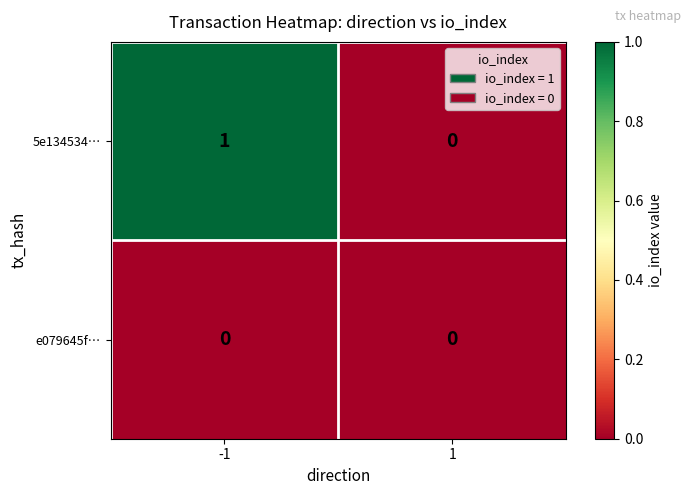

Reading left to right, extract all data points from this chart.

5e134534…: 1	0
e079645f…: 0	0